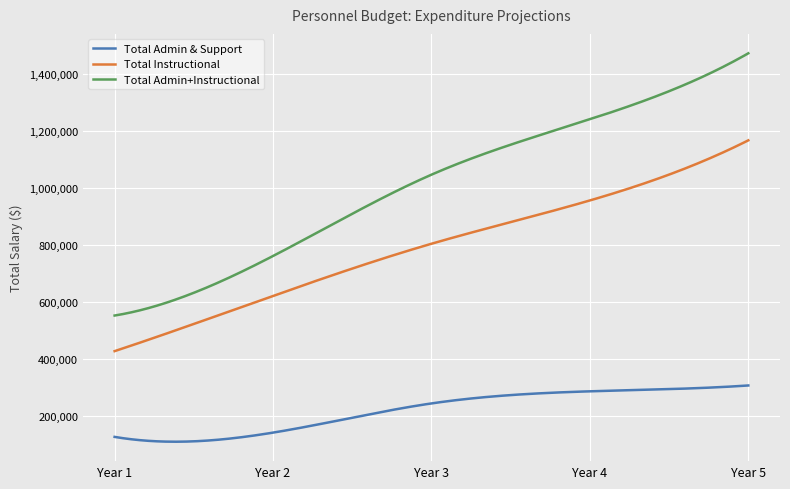

What is the maximum value for Total Admin+Instructional?

1471500.0